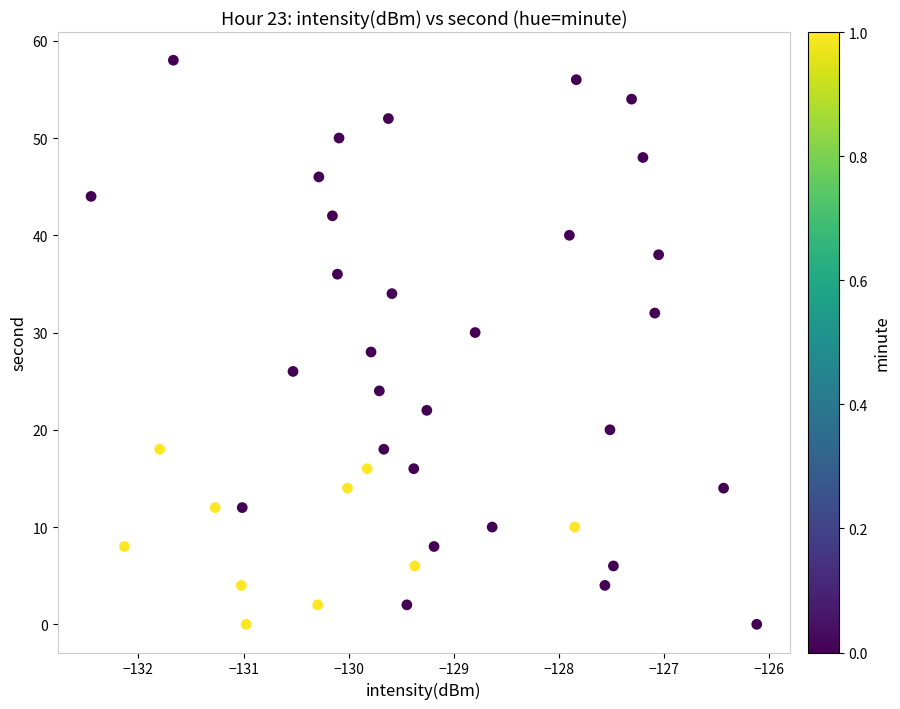

What is the range of Y values (max minus min)?

58